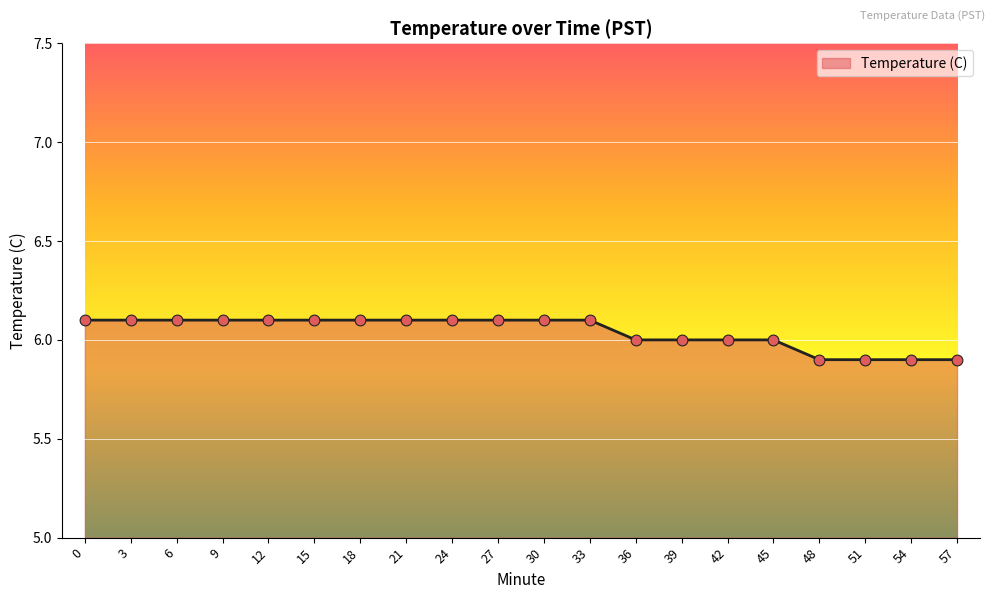

What is the change in value from 39 to 48?

-0.1